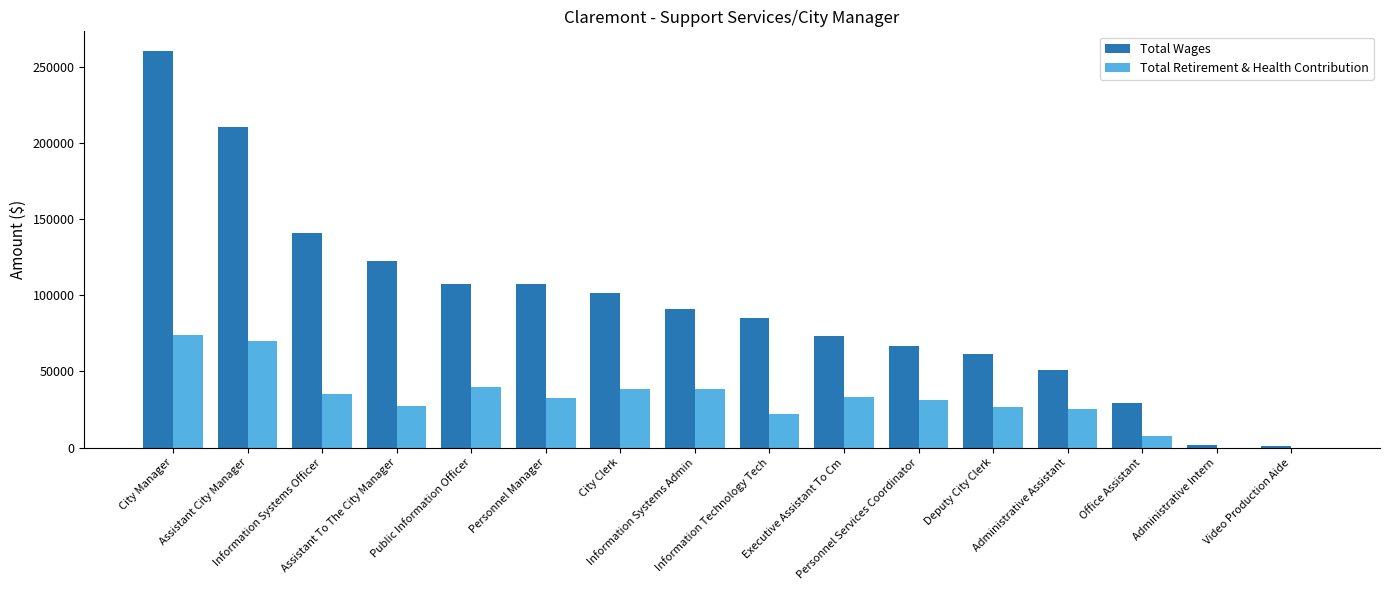

What is the difference between the Total Retirement & Health Contribution values at City Manager and Executive Assistant To Cm?

40741